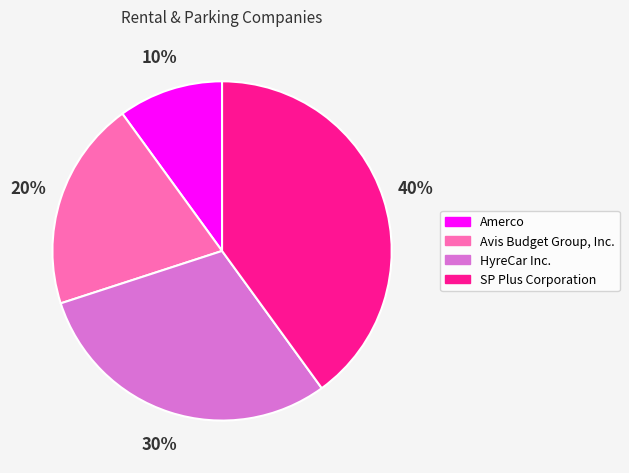

Does HyreCar Inc. represent more than half of the total?

No